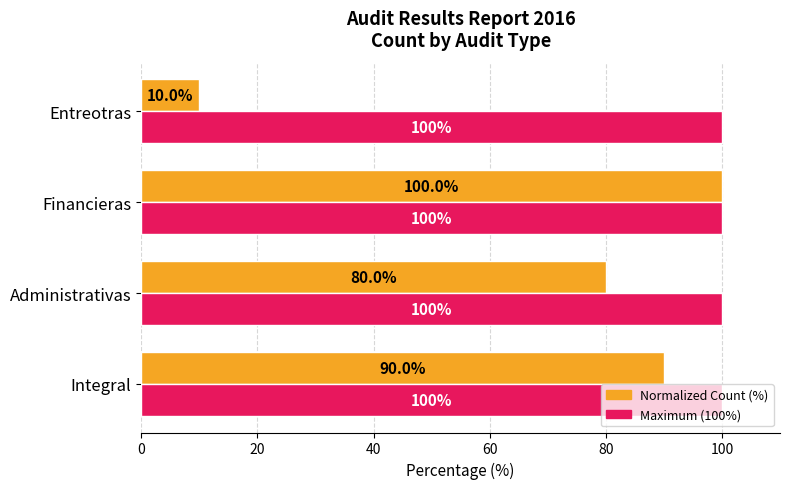

At which category is the sum across all series the highest?

Financieras